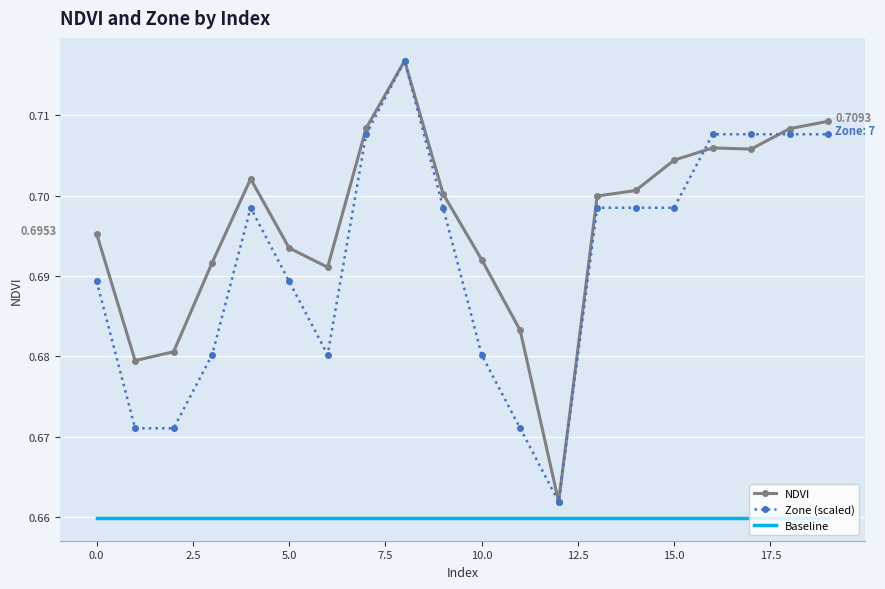

True or false: Baseline and Zone (scaled) intersect in this chart.

False